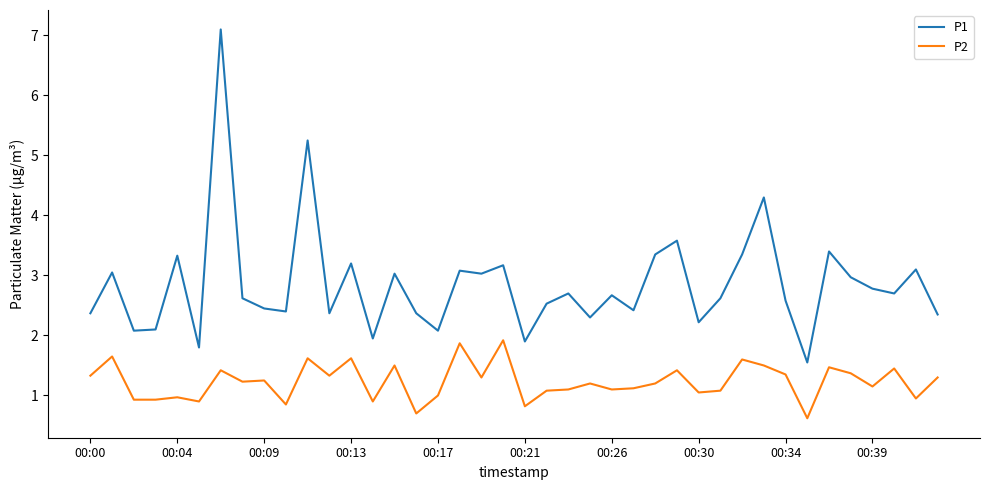

How many values in the P1 series are below 2?

4